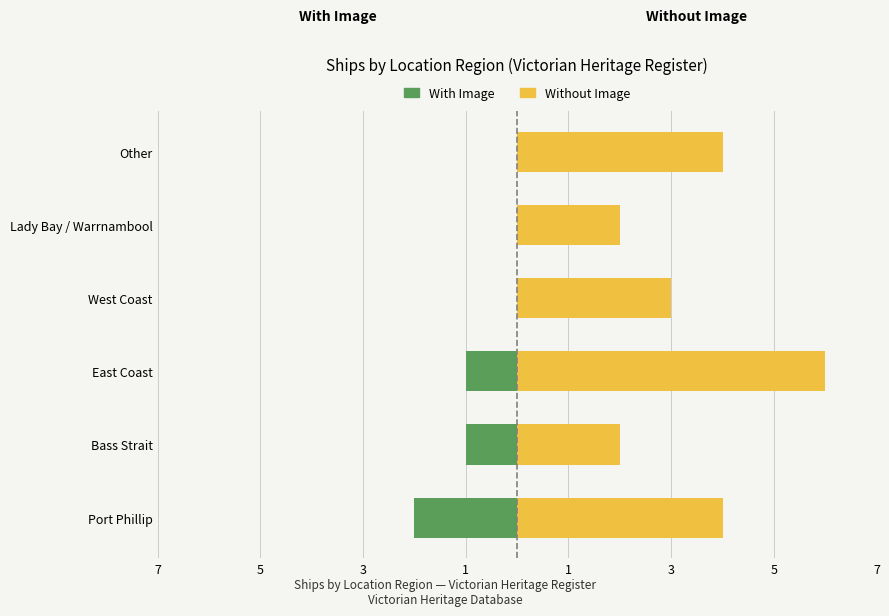

What is the approximate value of Without Image at West Coast?

3